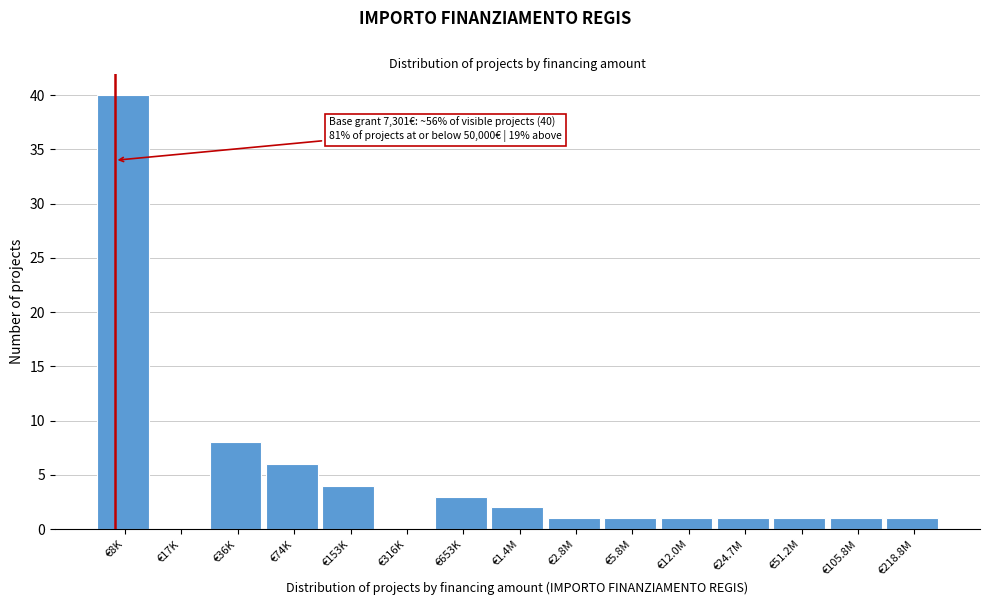

Reading left to right, what are all the values shown in this chart?

€8K=40	€17K=0	€36K=8	€74K=6	€153K=4	€316K=0	€653K=3	€1.4M=2	€2.8M=1	€5.8M=1	€12.0M=1	€24.7M=1	€51.2M=1	€105.8M=1	€218.8M=1